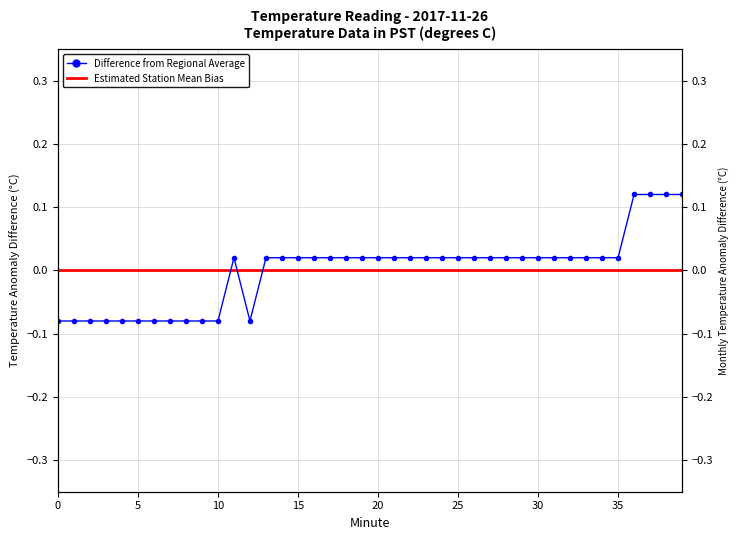

How many values are below zero?

12